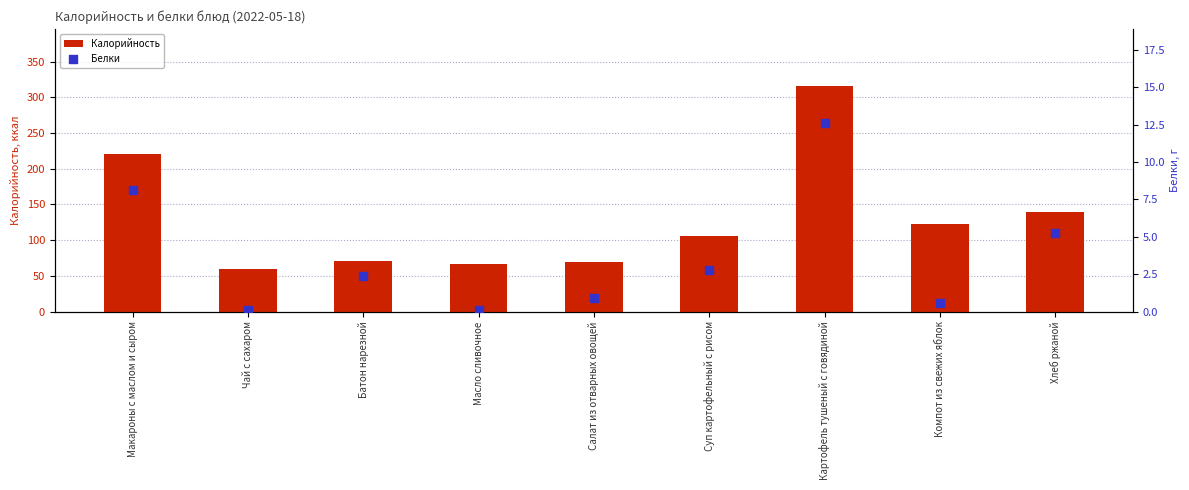

Which series has the largest Y range (max minus min)?

Калорийность